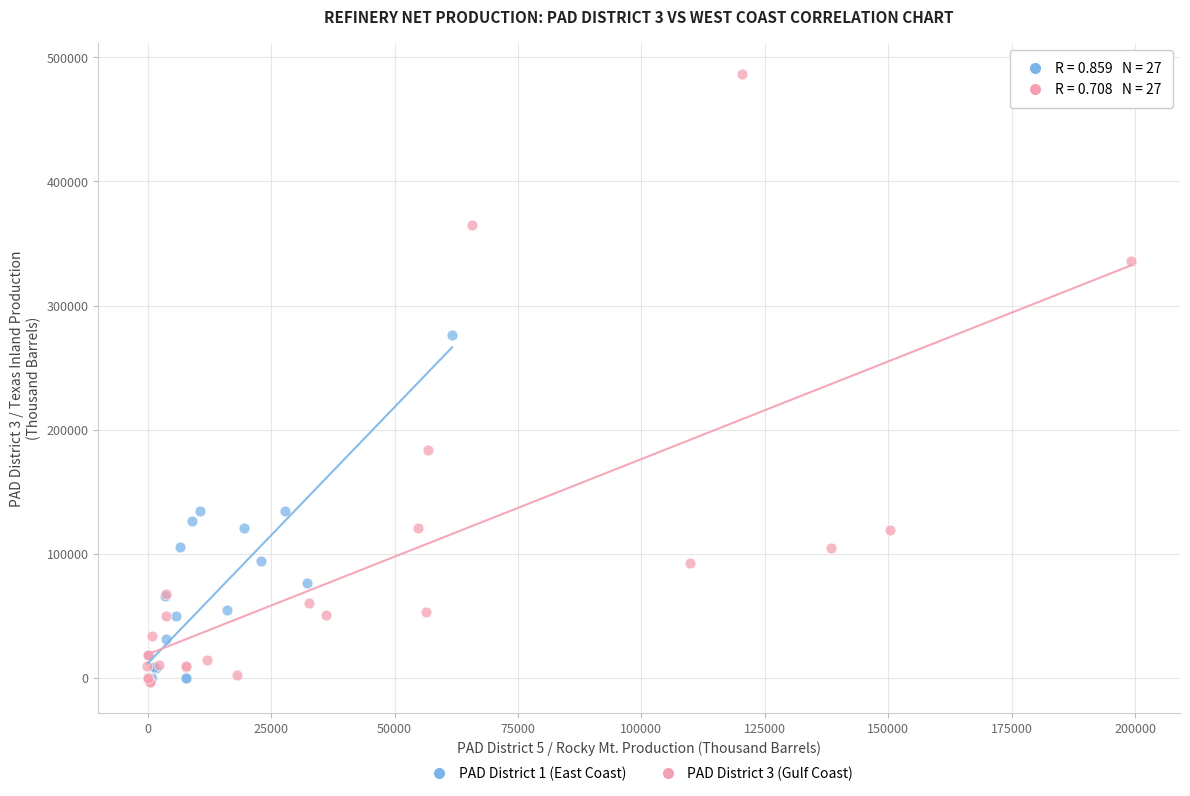

Which series has the widest spread of Y values?

PAD District 3 (Gulf Coast)